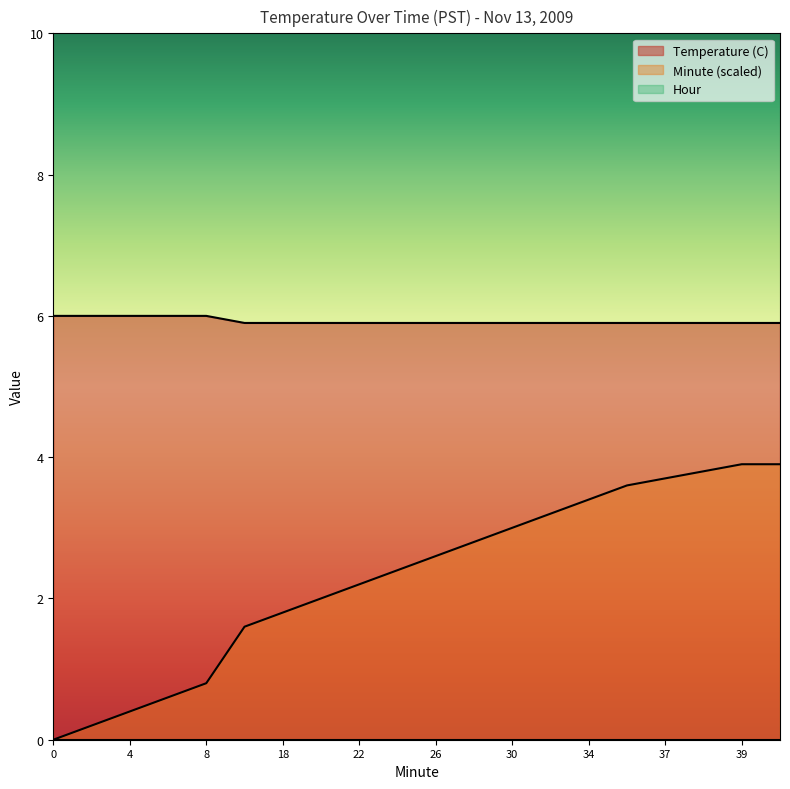

What value does the Minute series have at 30?

3.0